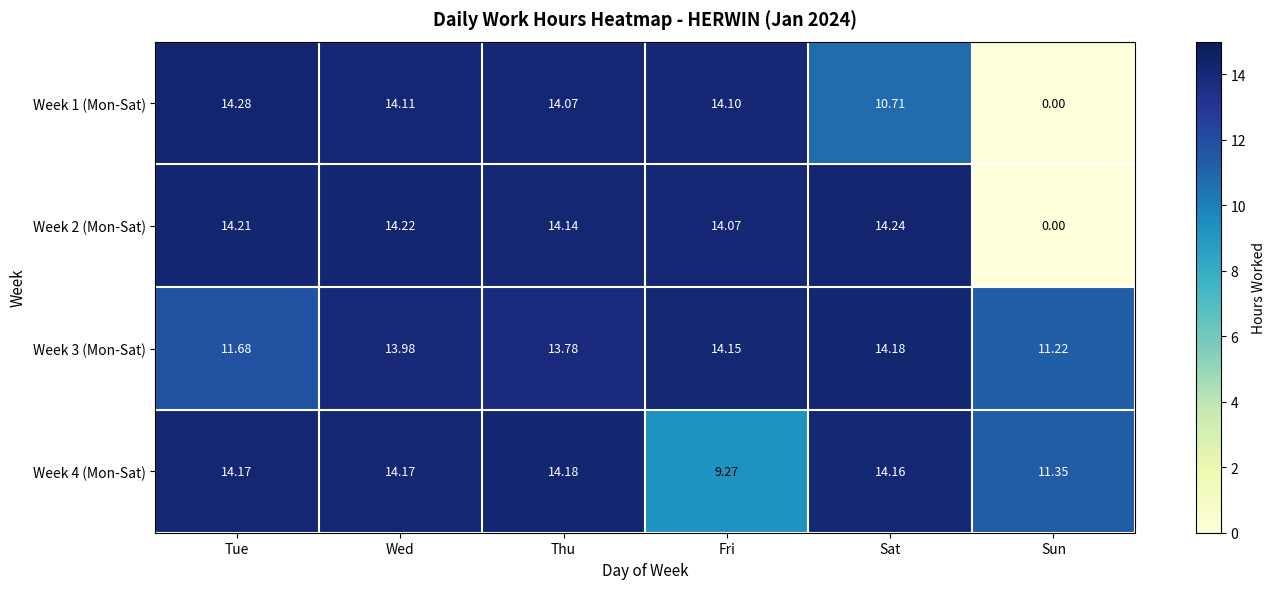

At which category is the sum across all series the highest?

Wed